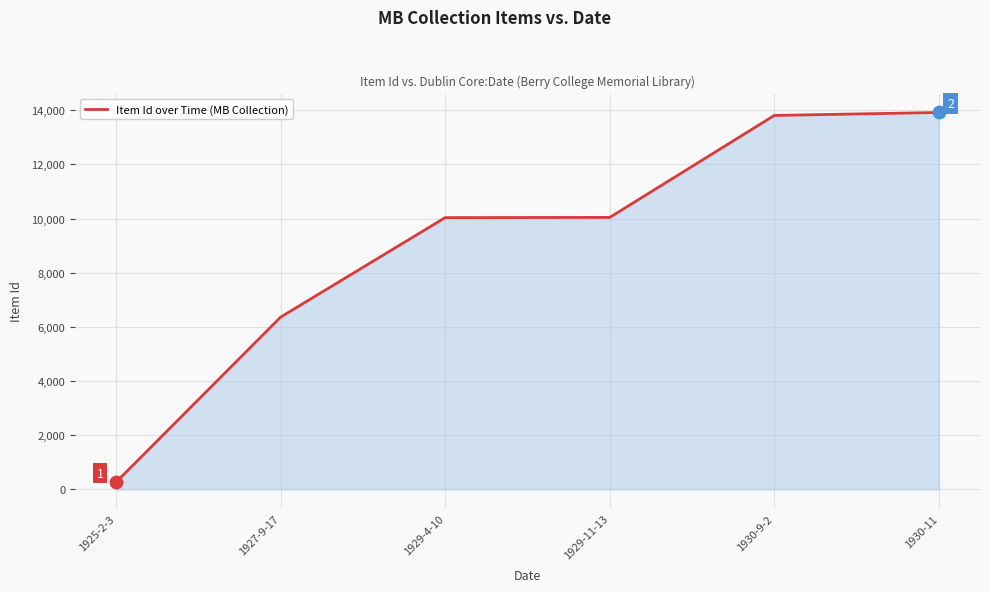

What is the ratio of the value at 1930-11 to the value at 1929-11-13?

1.4